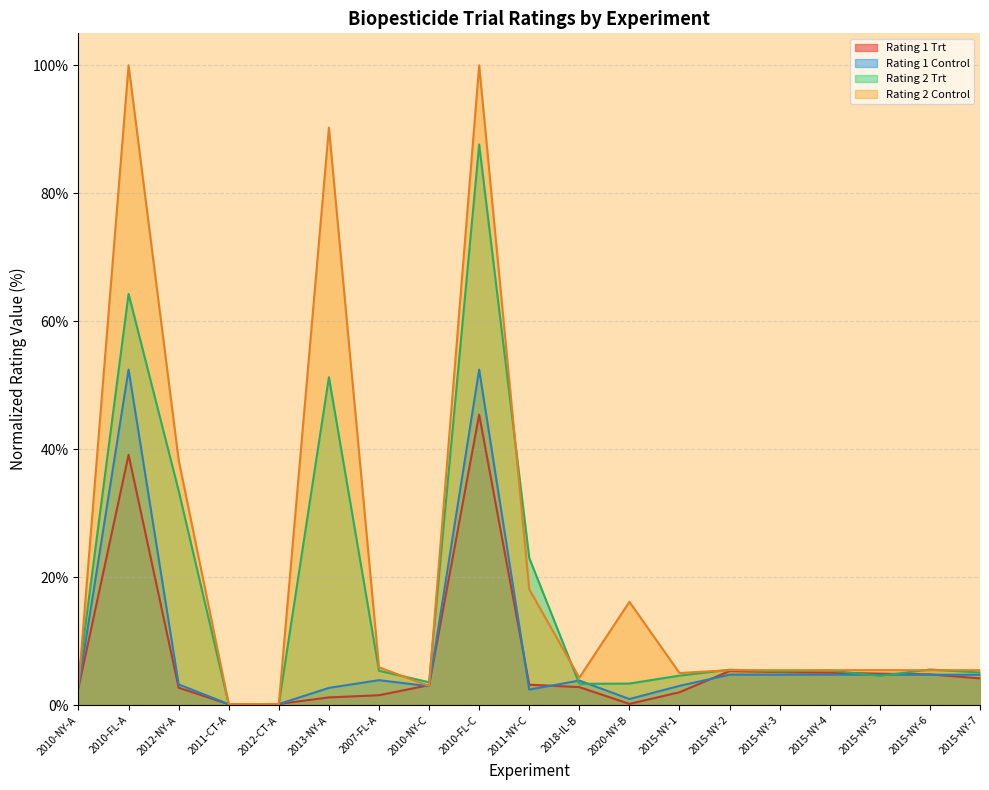

How many values in the Rating 2 Trt series exceed 5?

11